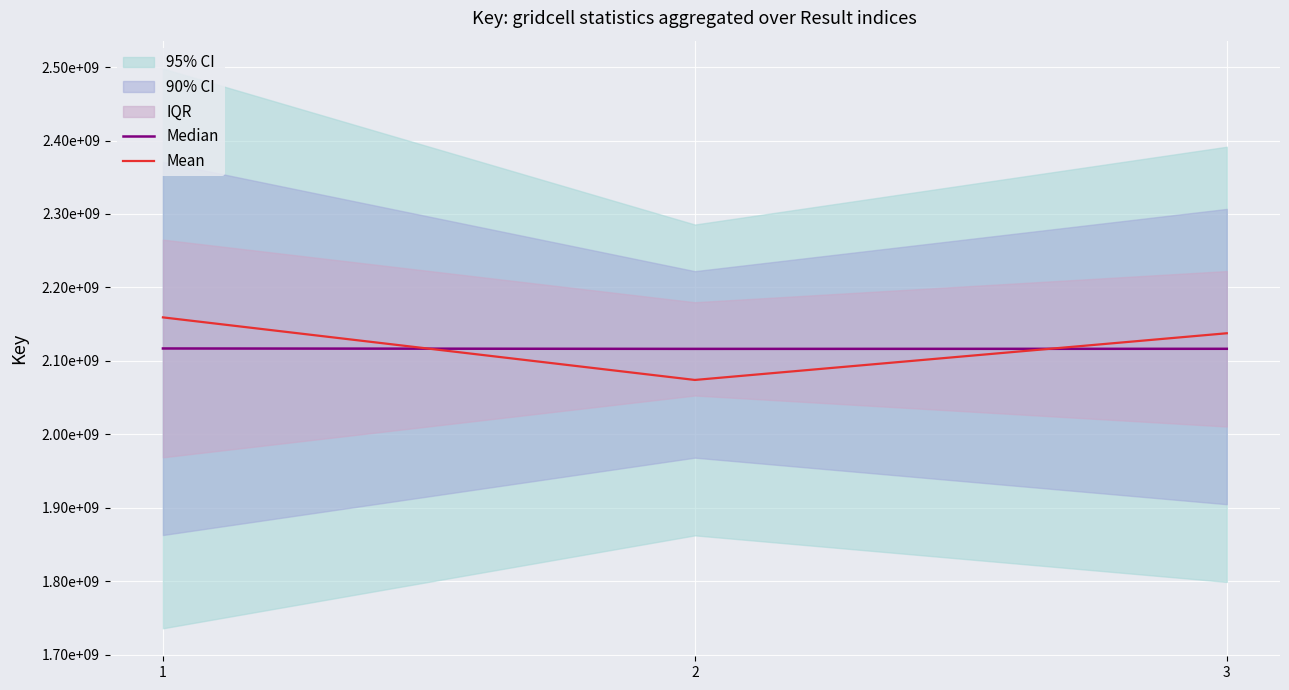

List the series in order of their peak value, lowest first.

Median, Mean